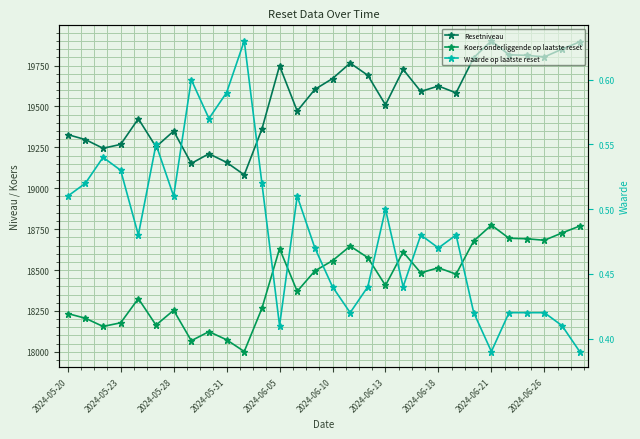

Is the value of Waarde op laatste reset at 27 greater than the value of Koers onderliggende op laatste reset at 13?

No